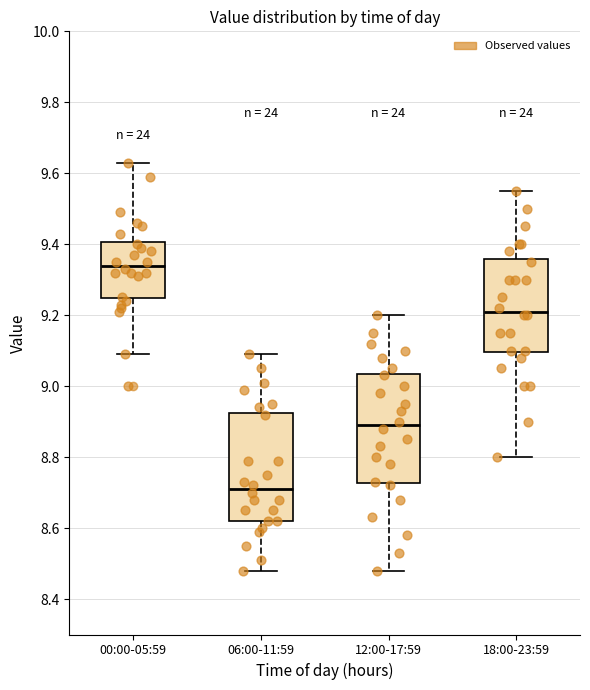

Which box has the lowest median line?

06:00-11:59